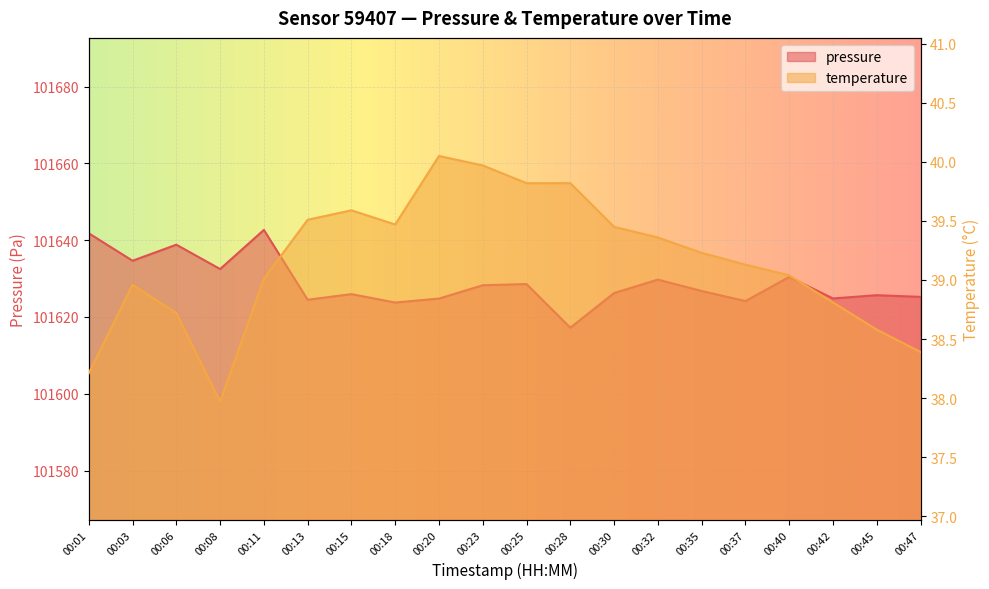

Between 00:08 and 00:25, which series saw the biggest shift?

pressure